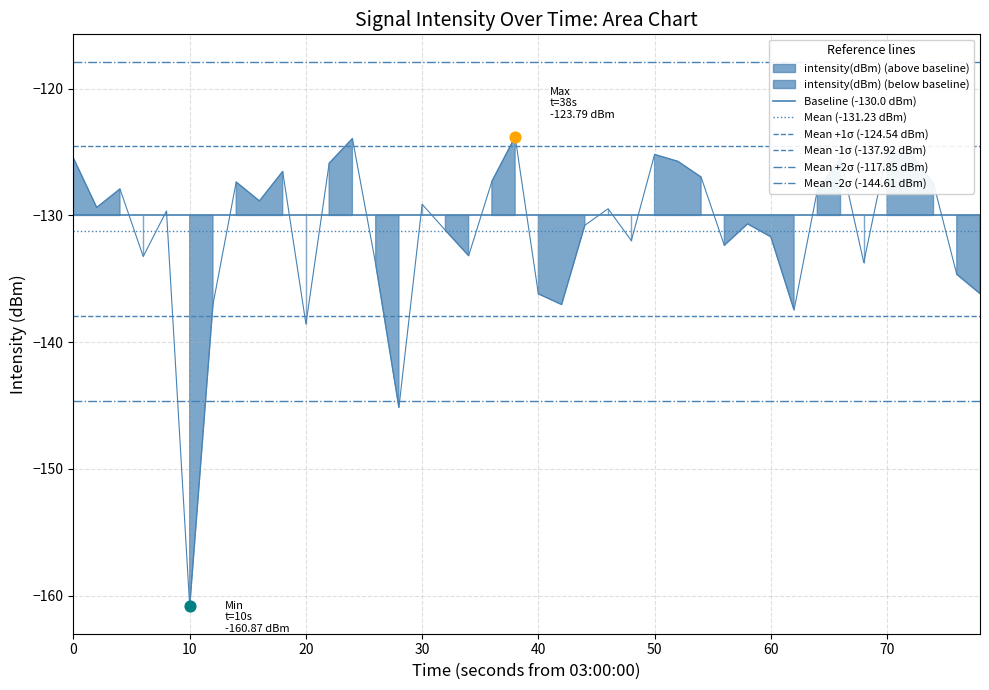

Which series contains the highest Y value?

Mean +2σ (-117.85 dBm)